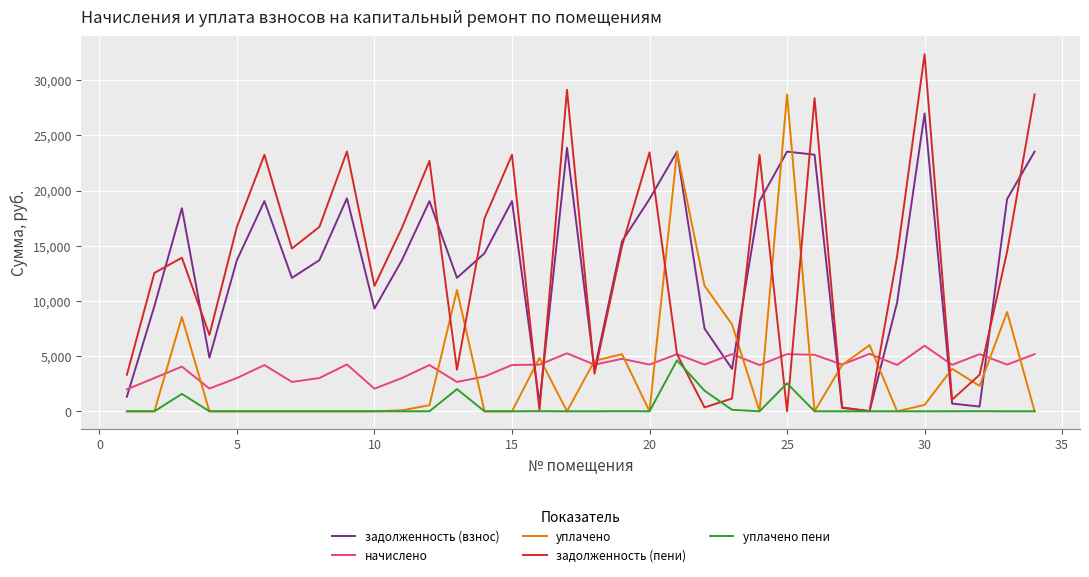

What is the average value of the уплачено series?

3886.6